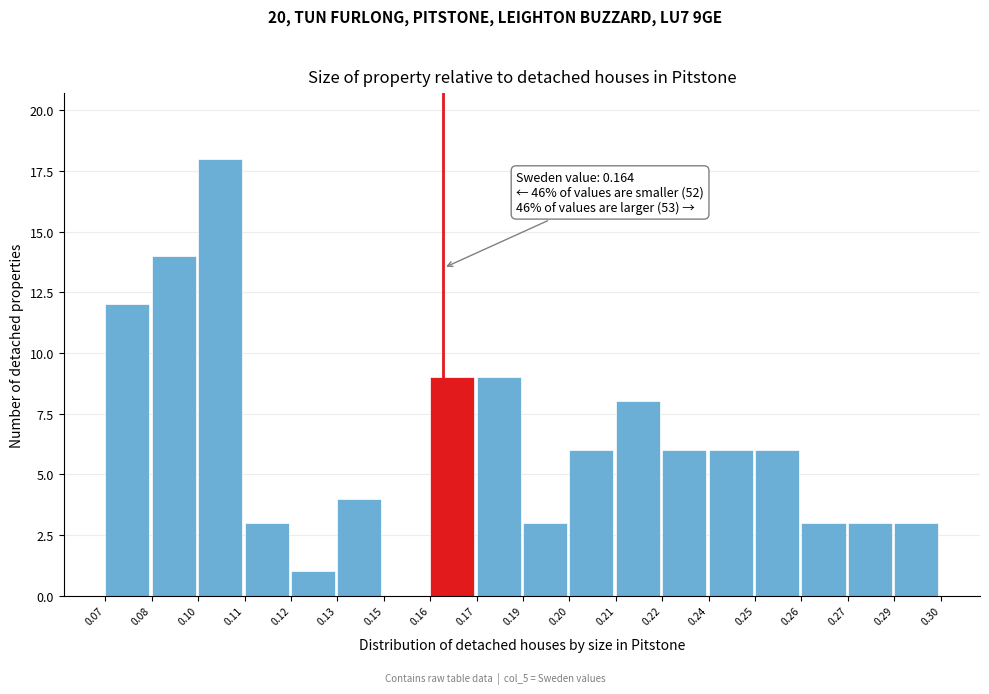

Reading right to left, what are all the values shown in this chart?

0.29=3	0.27=3	0.26=3	0.25=6	0.24=6	0.22=6	0.21=8	0.20=6	0.19=3	0.17=9	0.16=9	0.15=0	0.13=4	0.12=1	0.11=3	0.10=18	0.08=14	0.07=12